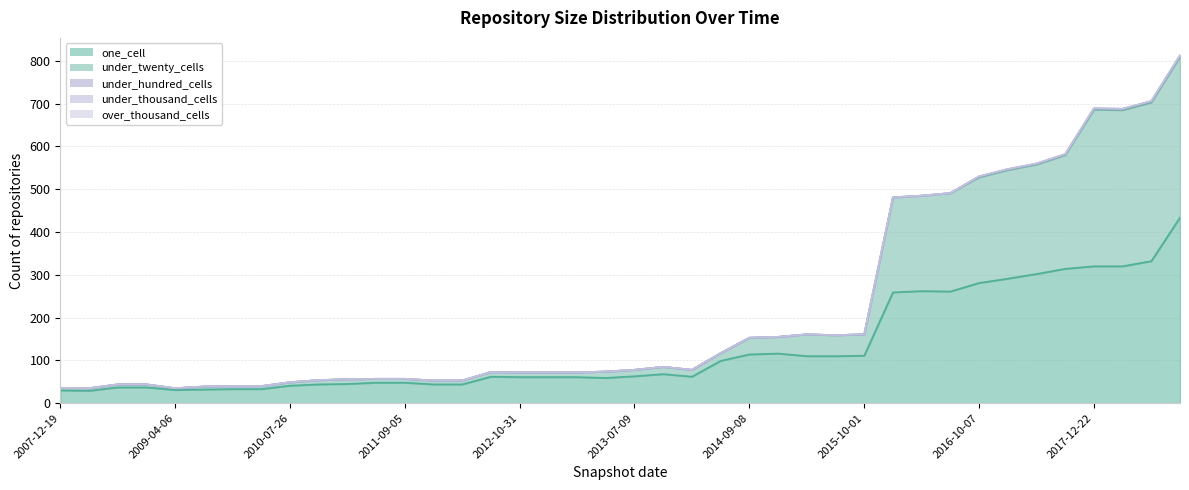

True or false: under_thousand_cells and under_hundred_cells cross at least once.

False